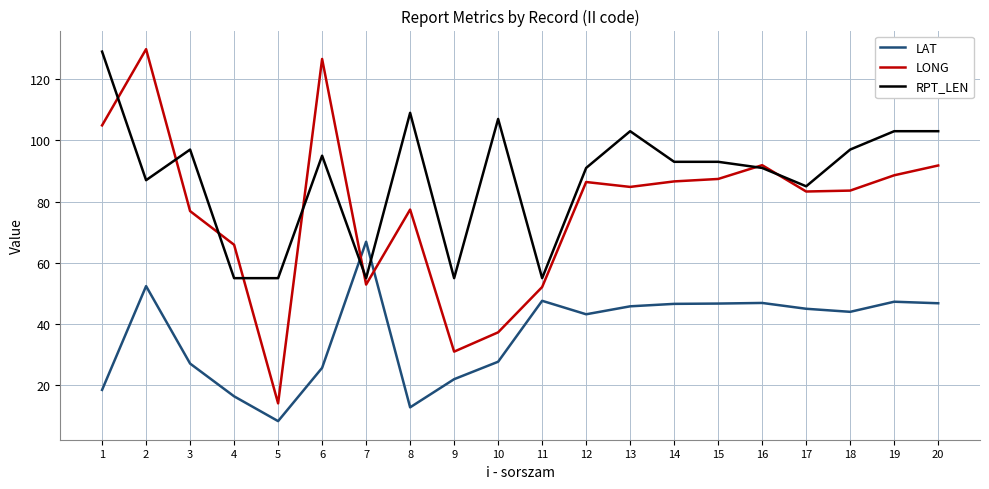

At which label does LONG first exceed 84?

1